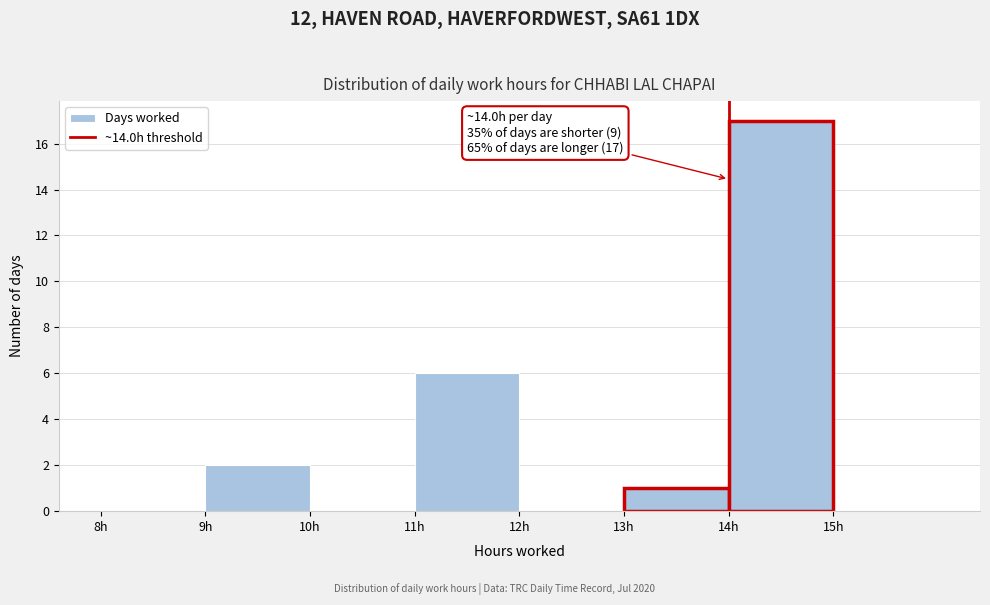

Which range on the x-axis has the tallest bar?

14 to 15